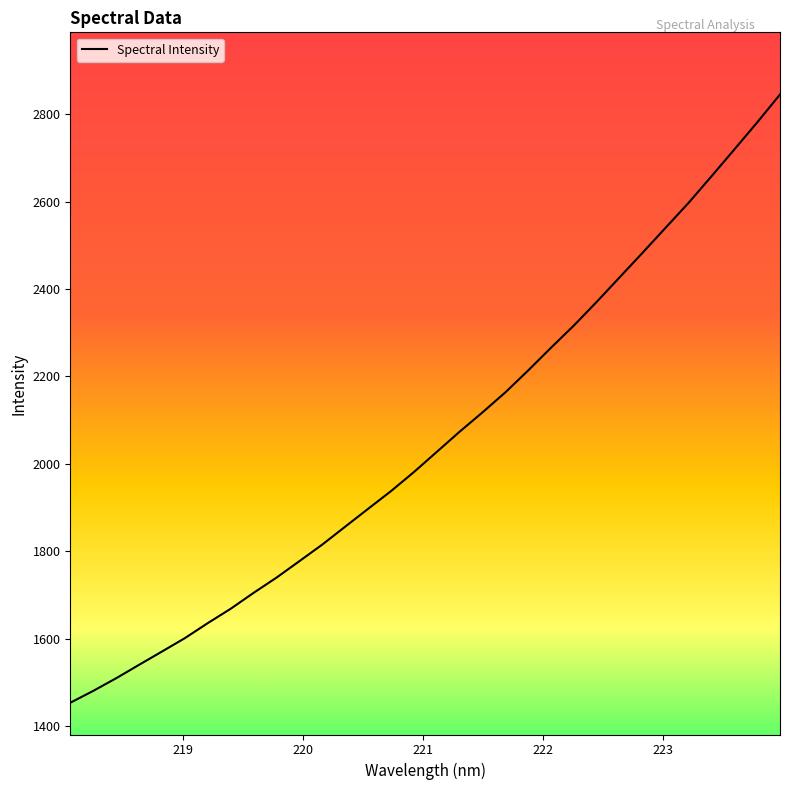

What is the maximum value shown in the chart?

2845.1